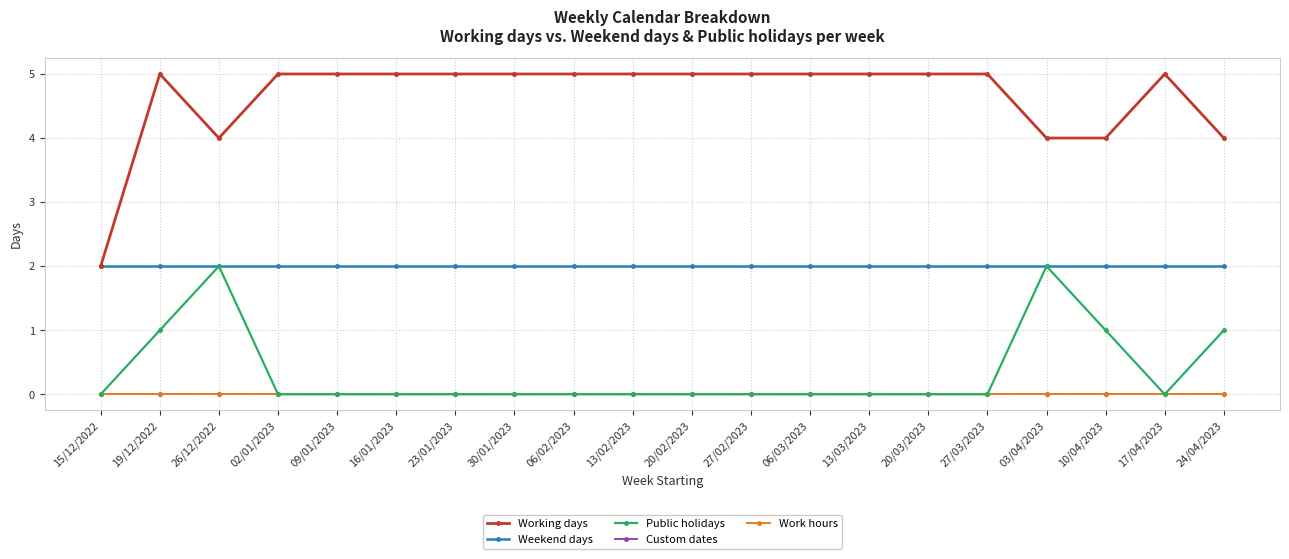

Rank the categories by Working days value from highest to lowest.

19/12/2022, 02/01/2023, 09/01/2023, 16/01/2023, 23/01/2023, 30/01/2023, 06/02/2023, 13/02/2023, 20/02/2023, 27/02/2023, 06/03/2023, 13/03/2023, 20/03/2023, 27/03/2023, 17/04/2023, 26/12/2022, 03/04/2023, 10/04/2023, 24/04/2023, 15/12/2022